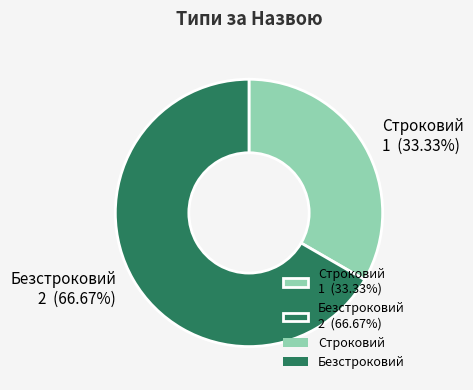

To the nearest percent, what portion does Безстроковий represent?

67%